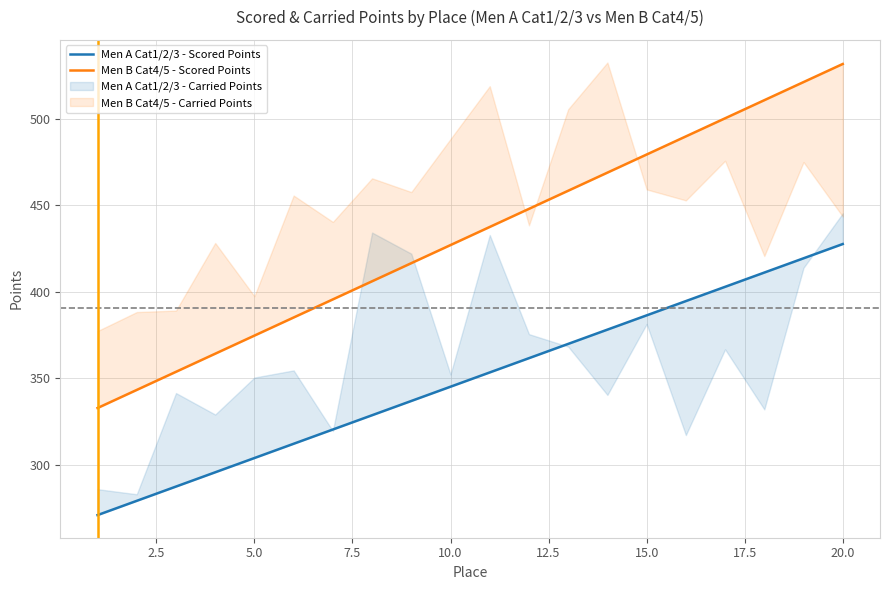

True or false: Men A Cat1/2/3 - Scored Points has more than 0 interior local peaks.

False